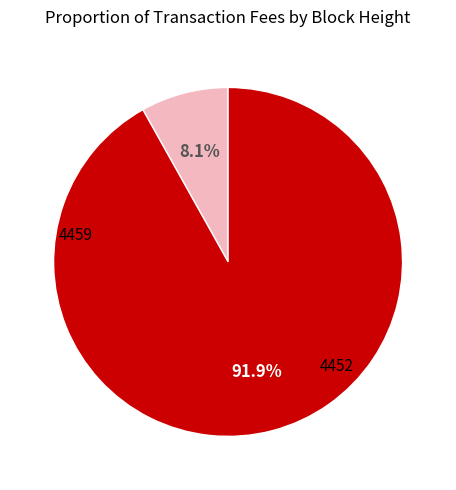

Which slice is the smallest?

4459